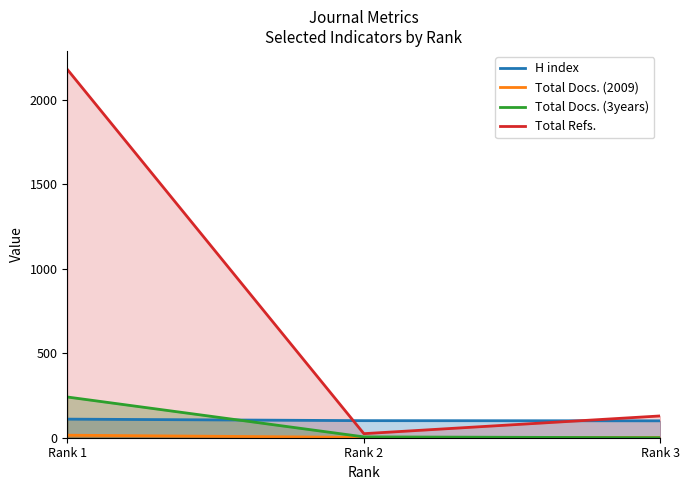

The value of Total Docs. (2009) at Rank 3 is 1. True or false?

True